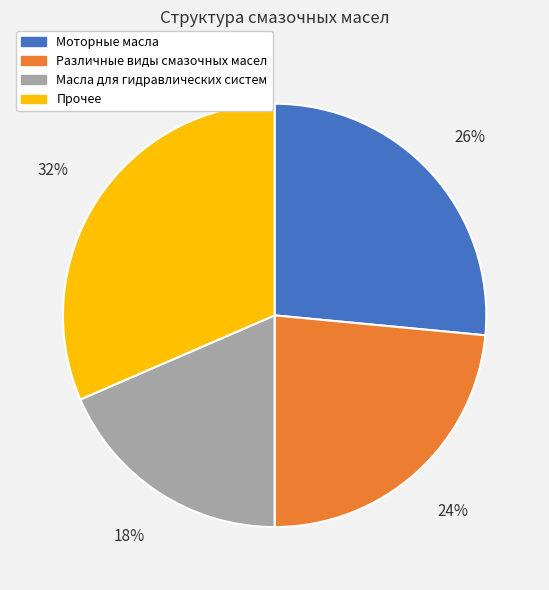

To the nearest percent, what is the average slice percentage?

25%